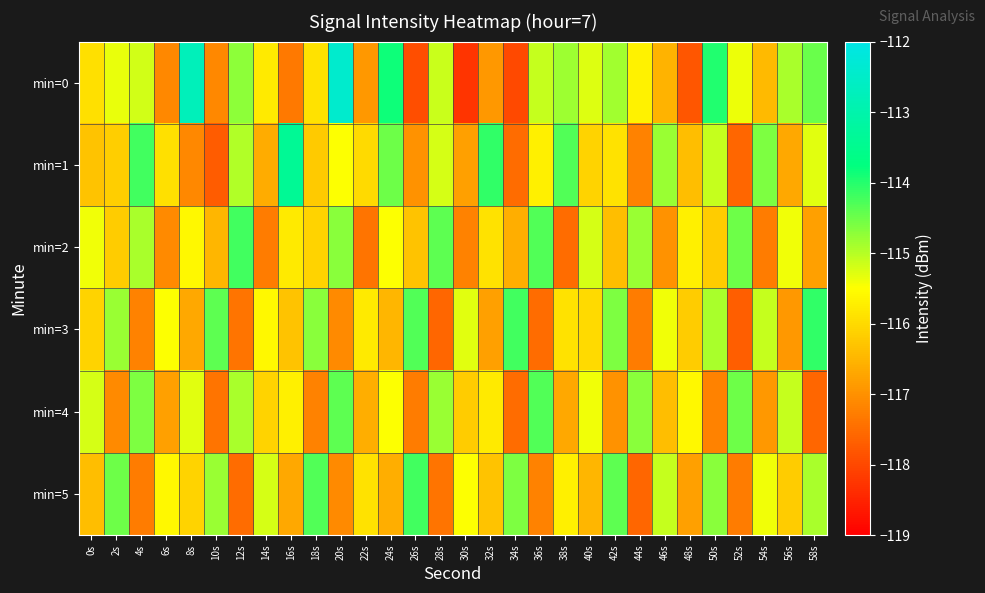

What is the smallest value displayed?

-118.3